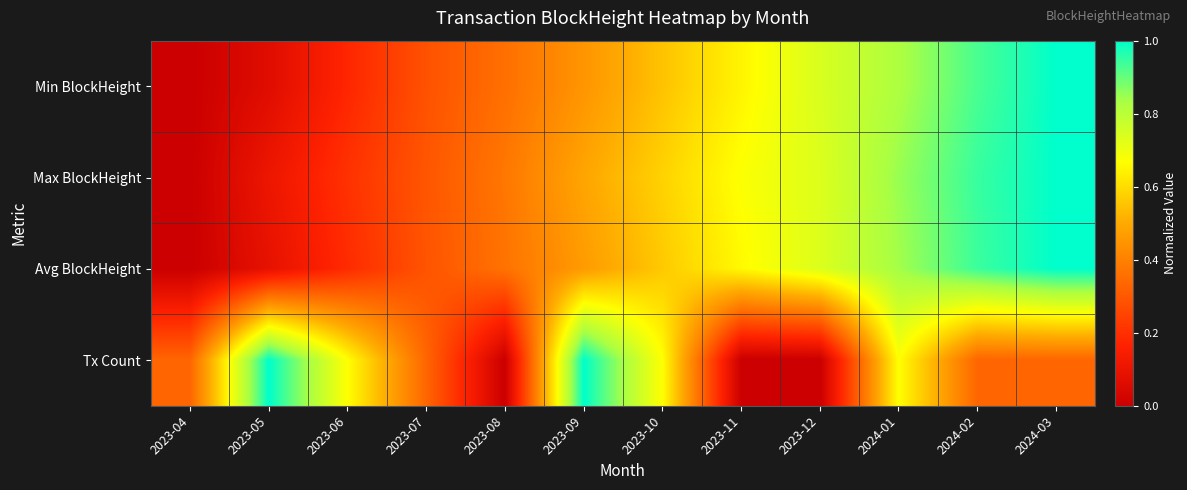

Reading left to right, what are all the values shown in this chart?

Min BlockHeight: 2023-04=0.0	2023-05=0.1	2023-06=0.2	2023-07=0.3	2023-08=0.4	2023-09=0.5	2023-10=0.5	2023-11=0.6	2023-12=0.7	2024-01=0.8	2024-02=0.9	2024-03=1.0
Max BlockHeight: 2023-04=0.0	2023-05=0.1	2023-06=0.2	2023-07=0.3	2023-08=0.4	2023-09=0.5	2023-10=0.6	2023-11=0.7	2023-12=0.7	2024-01=0.9	2024-02=0.9	2024-03=1.0
Avg BlockHeight: 2023-04=0.0	2023-05=0.1	2023-06=0.2	2023-07=0.3	2023-08=0.4	2023-09=0.5	2023-10=0.6	2023-11=0.7	2023-12=0.7	2024-01=0.8	2024-02=0.9	2024-03=1.0
Tx Count: 2023-04=0.3	2023-05=1.0	2023-06=0.7	2023-07=0.3	2023-08=0.0	2023-09=1.0	2023-10=0.7	2023-11=0.0	2023-12=0.0	2024-01=0.7	2024-02=0.3	2024-03=0.3